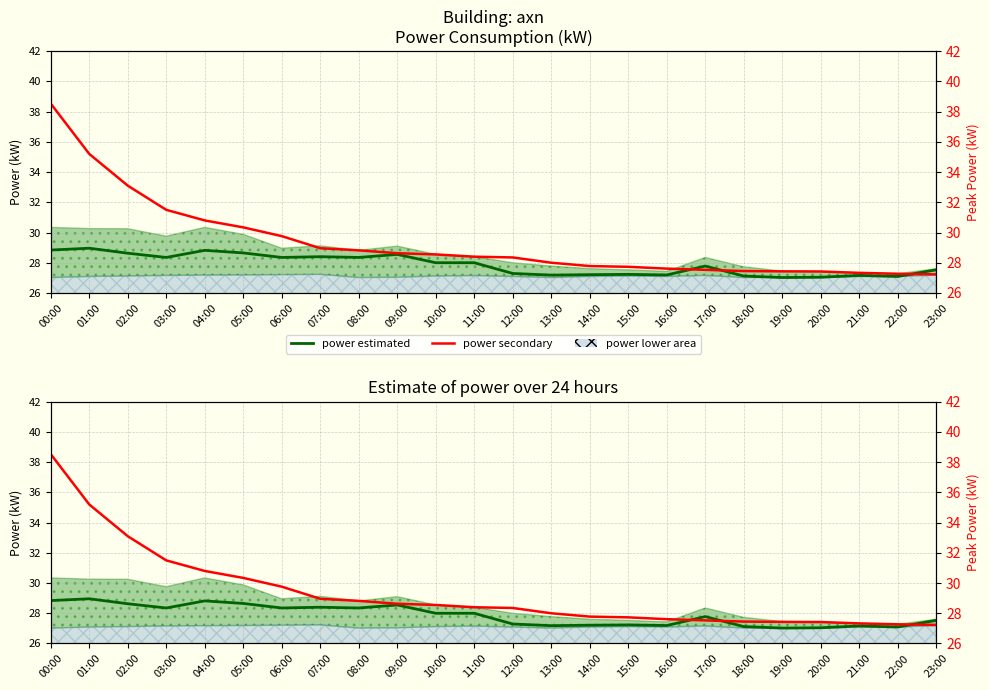

What is the minimum value for power_secondary?

27.2